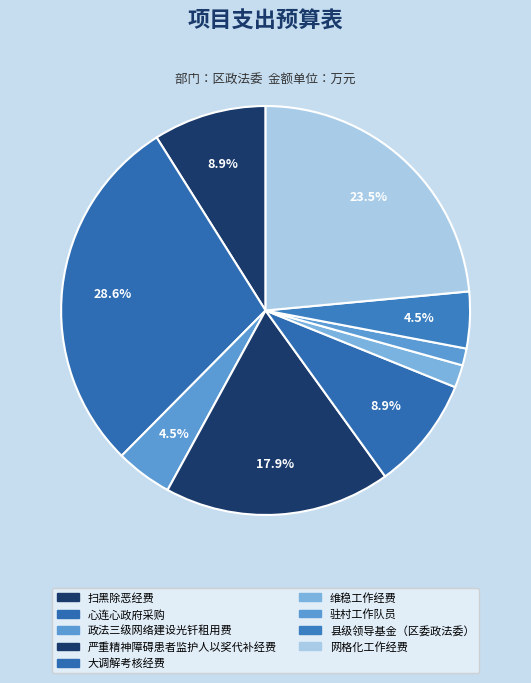

Does any single category account for the majority?

No